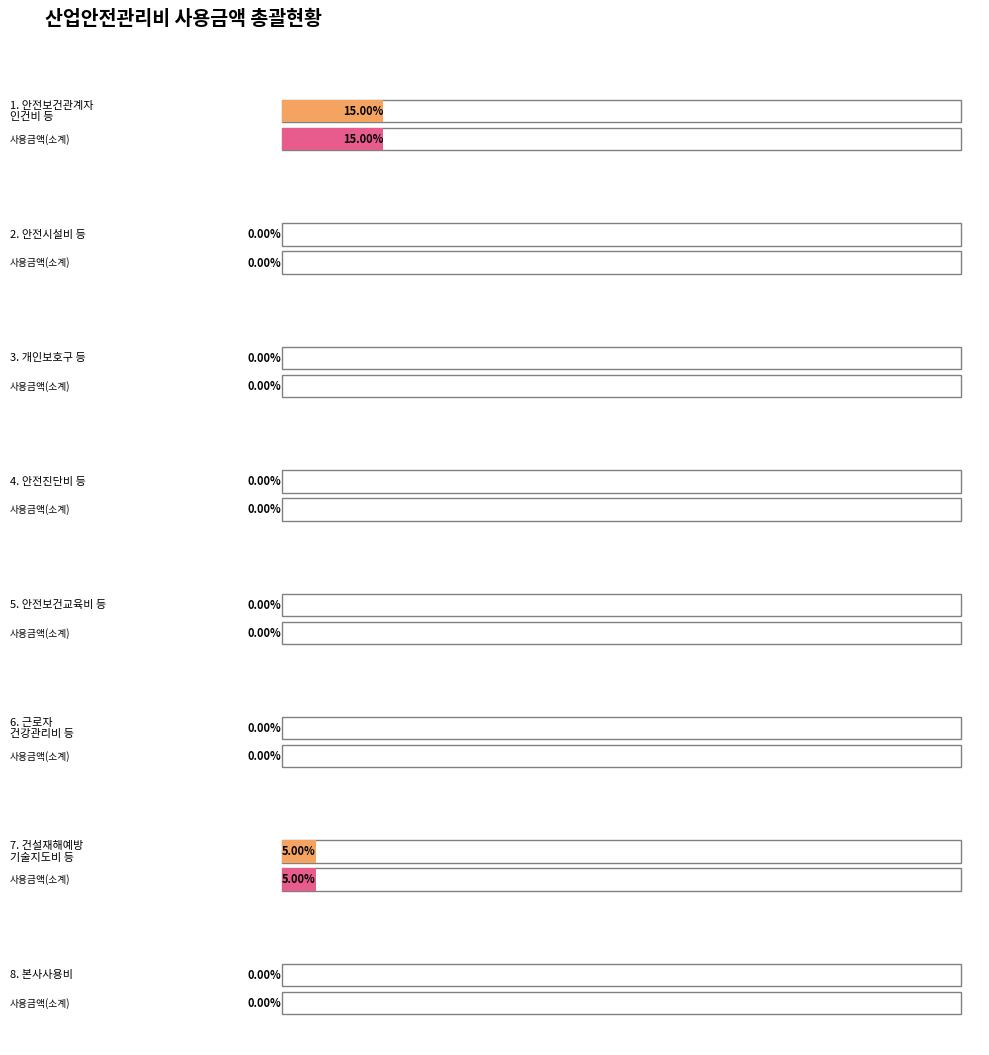

True or false: 잔액 and 계획금액 cross at least once.

False